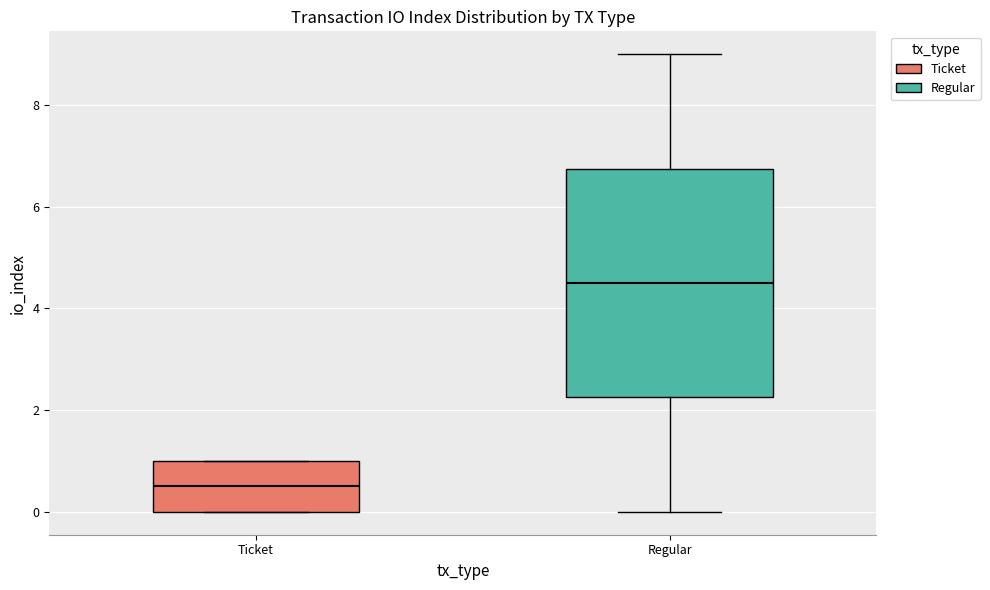

Reading left to right, read every box against the y-axis: the position of its median line, the range the box covers, and the ends of its whiskers. The values are not printed on the chart, so give them approximately, as read against the axis.

Ticket: median 0.6, box 0.0 to 1.0, whiskers 0.0 to 1.0
Regular: median 4.6, box 2.2 to 6.8, whiskers 0.0 to 9.0